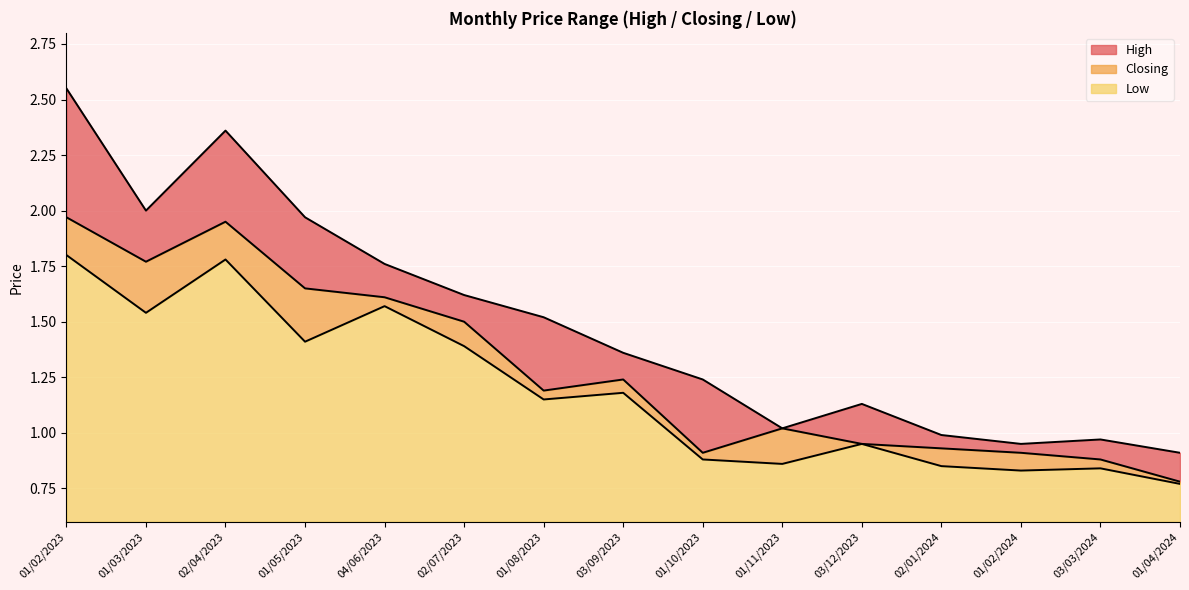

True or false: Low and High cross at least once.

False